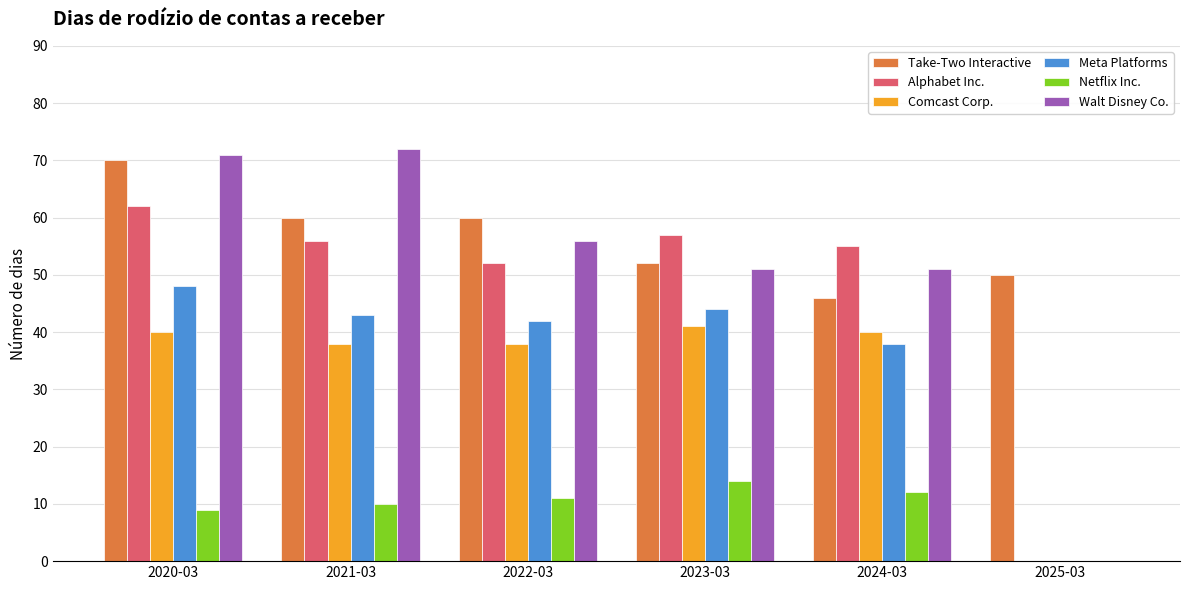

The value of Alphabet Inc. at 2021-03 is 22. True or false?

False